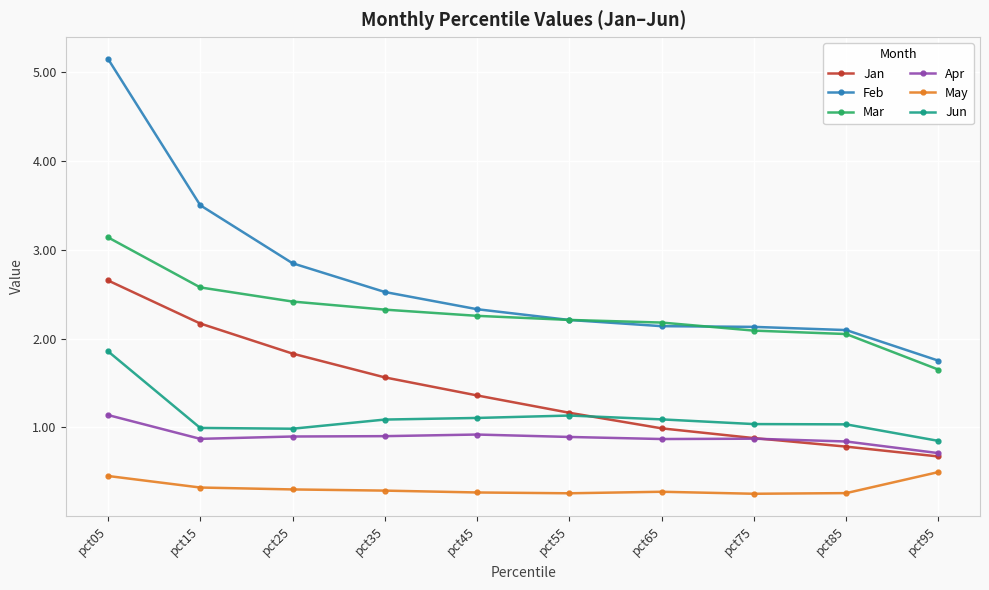

Rank the series by their maximum value, from highest to lowest.

Feb, Mar, Jan, Jun, Apr, May